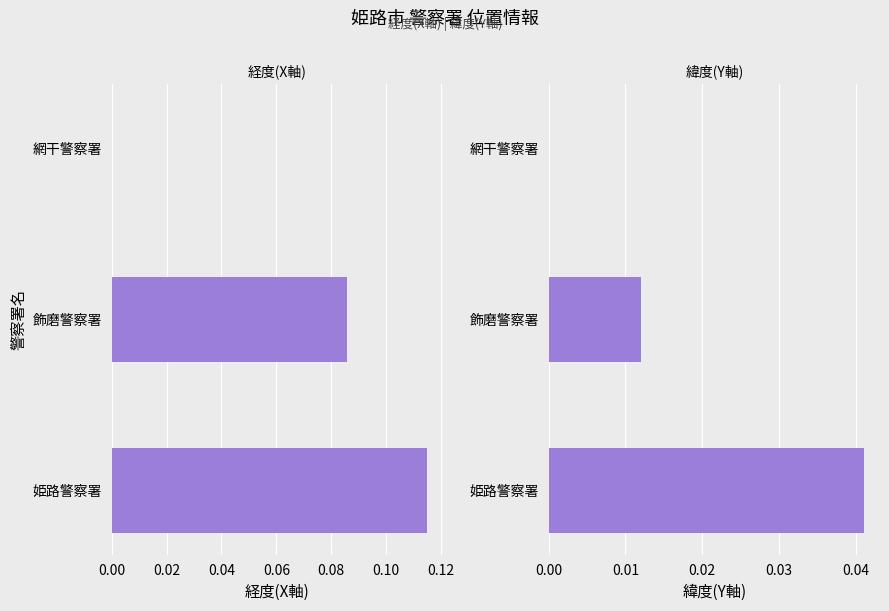

What are all the series names shown in the legend?

経度(X軸), 緯度(Y軸)